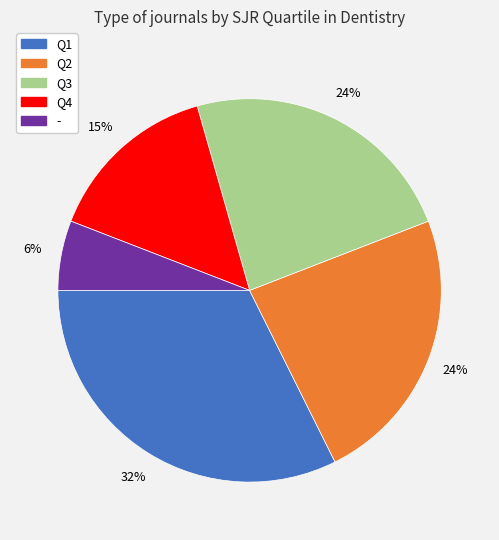

True or false: Q1 accounts for 44% of the total.

False